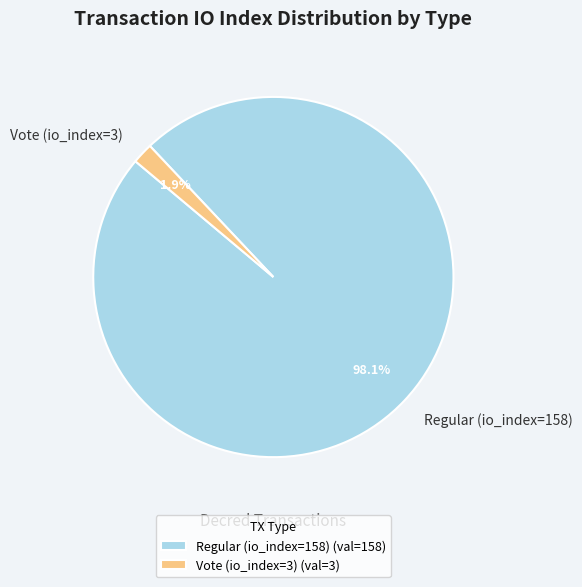

Which has a higher value, Vote (io_index=3) or Regular (io_index=158)?

Regular (io_index=158)